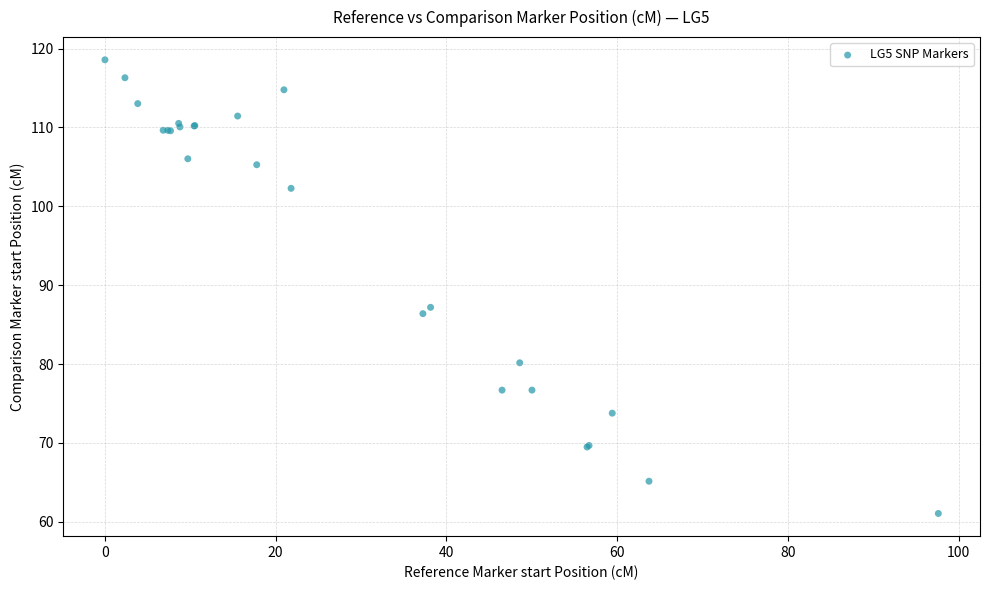

What Y value in the scatter plot is closest to 89?

87.2